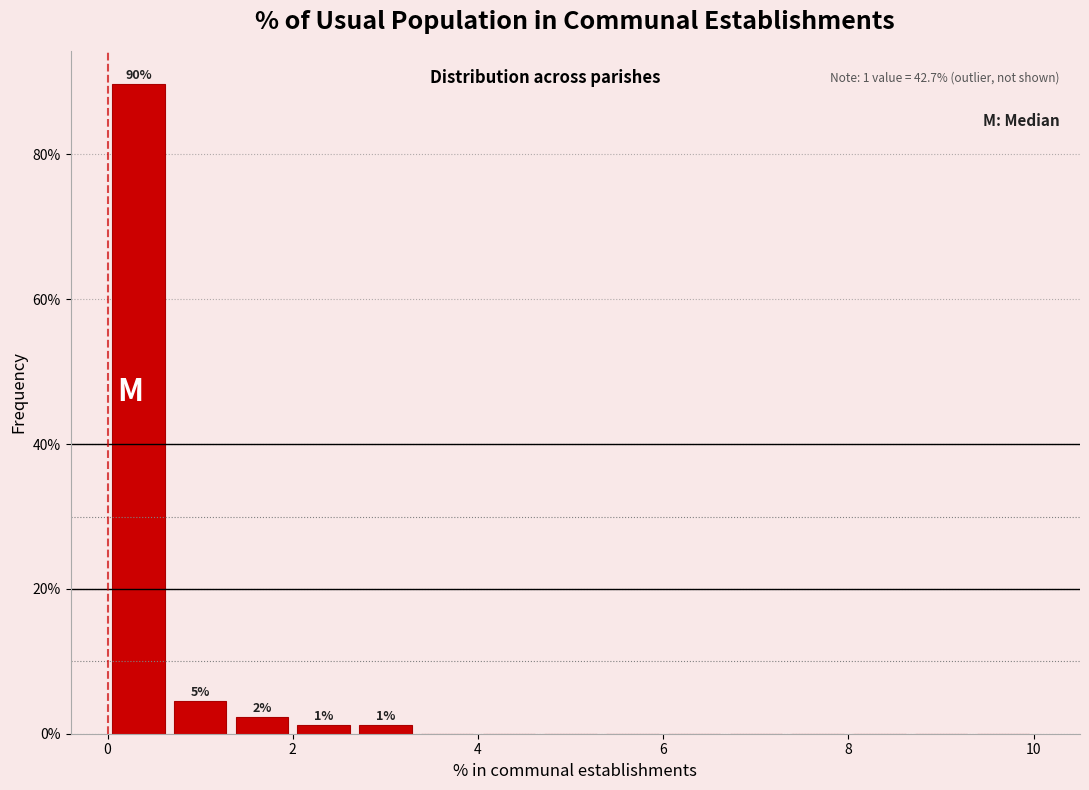

Around what value on the x-axis is the tallest bar? Give the approximate position of its centre, as read against the axis.

0.4